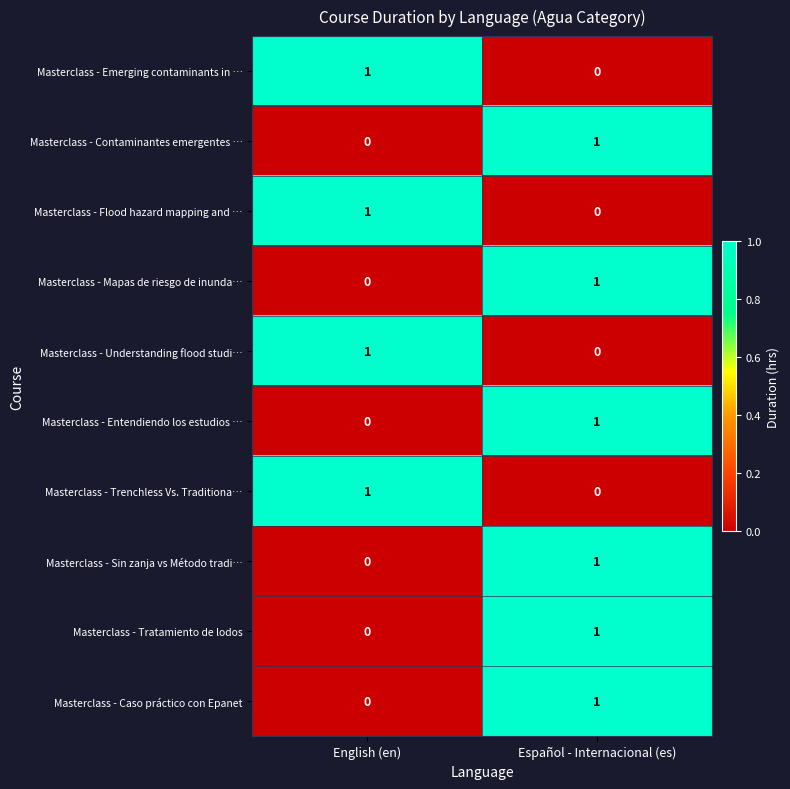

Is it true that Masterclass - Contaminantes emergentes … equals 1 at Español - Internacional (es)?

True